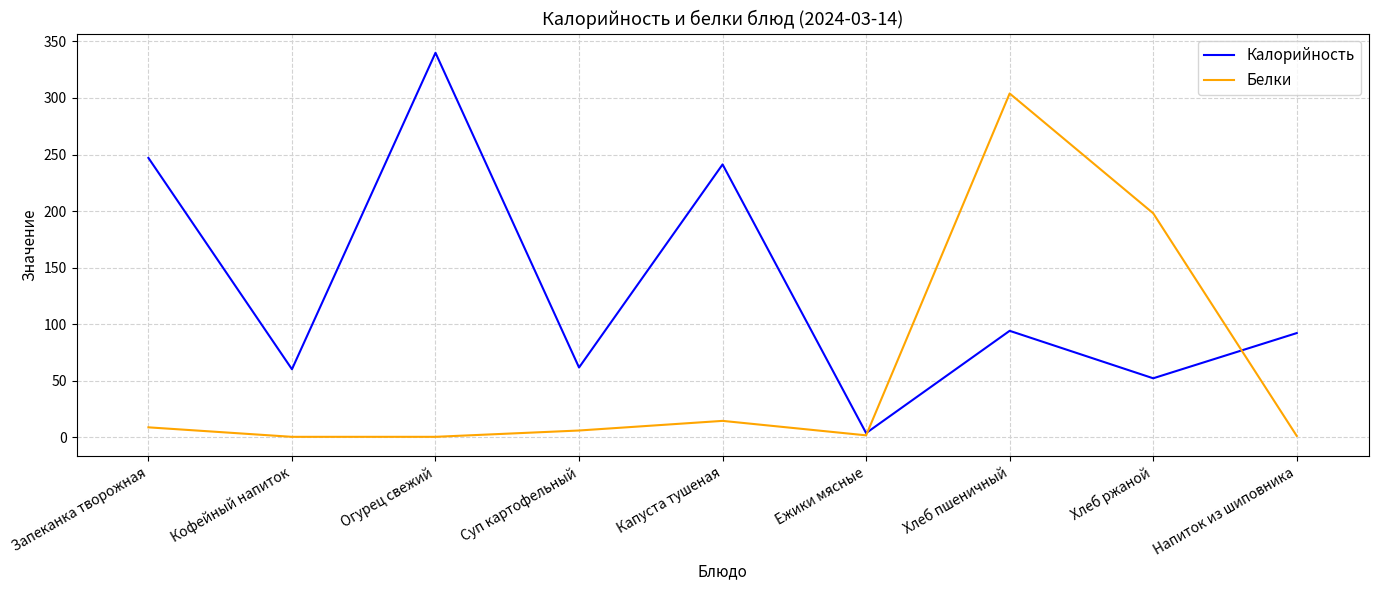

What is the sum of all Калорийность values?

1191.3